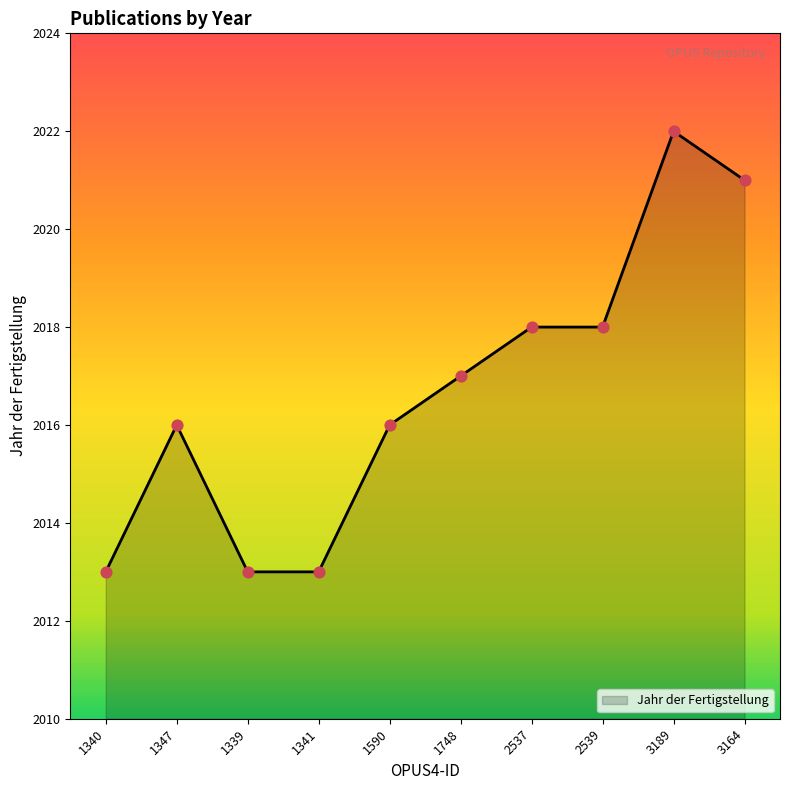

Approximately how many times larger is the value at 2537 compared to 3189?

1.0